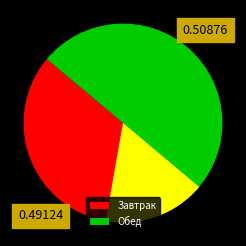

Which category has the biggest portion of the pie?

Обед